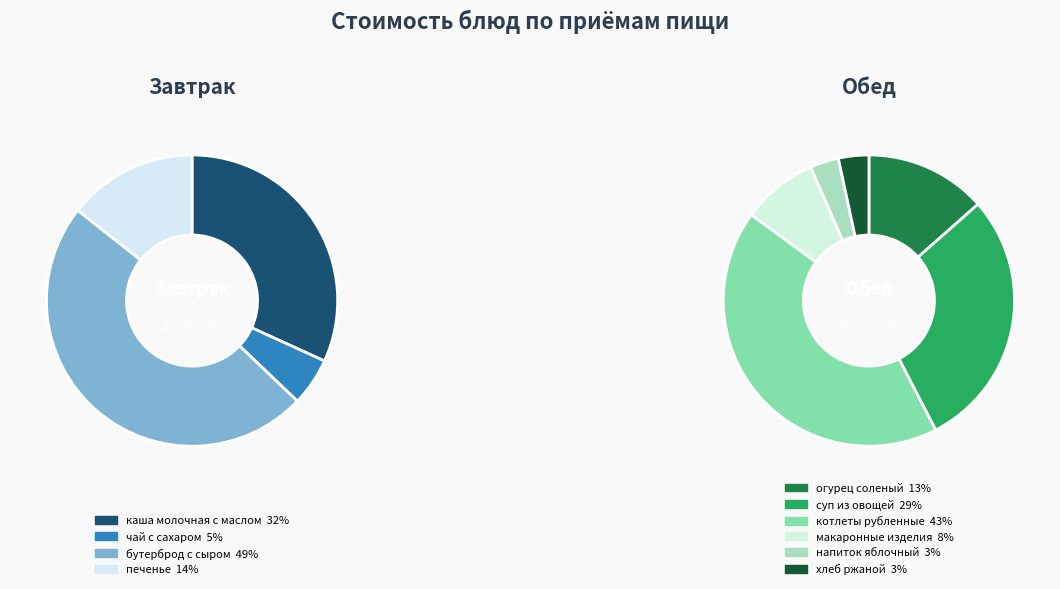

What is the largest slice in the pie chart?

котлеты рубленные